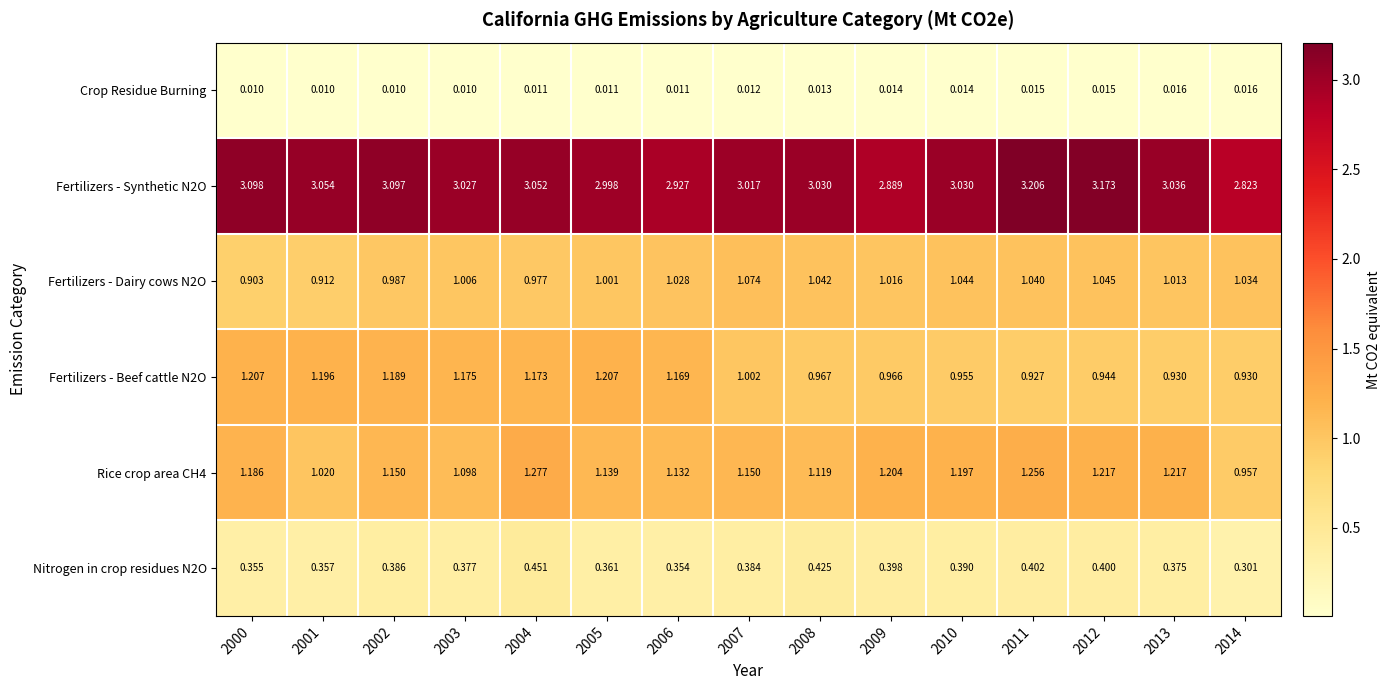

Is the value of Nitrogen in crop residues N2O at 2012 greater than the value of Fertilizers - Dairy cows N2O at 2004?

No